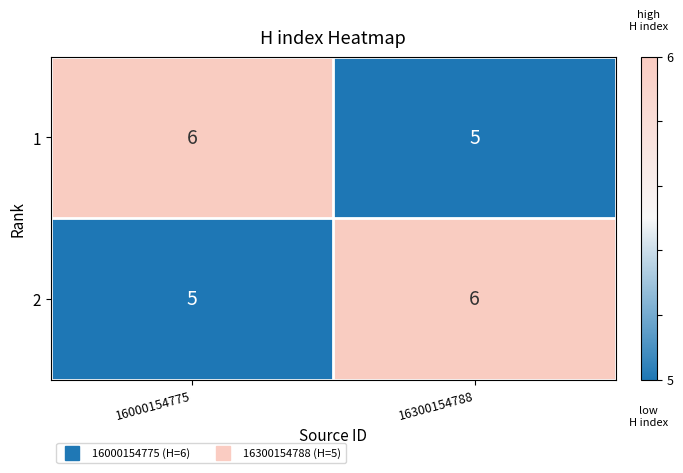

The 1 series shows 3 at 16000154775. True or false?

False